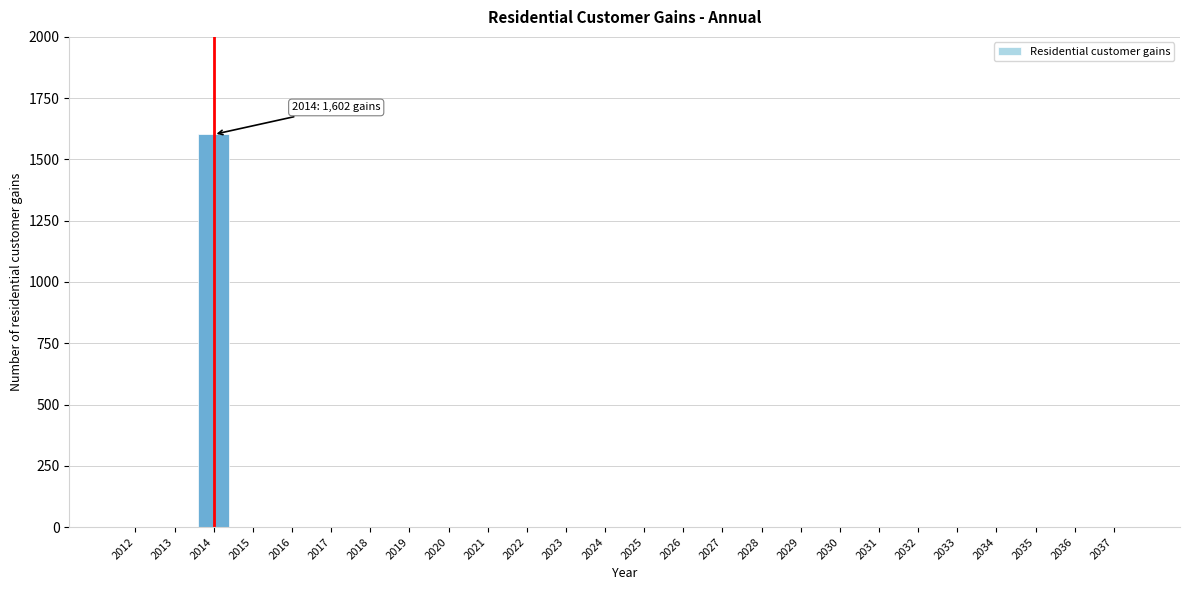

Reading left to right, extract all data points from this chart.

2012=0	2013=0	2014=1602	2015=0	2016=0	2017=0	2018=0	2019=0	2020=0	2021=0	2022=0	2023=0	2024=0	2025=0	2026=0	2027=0	2028=0	2029=0	2030=0	2031=0	2032=0	2033=0	2034=0	2035=0	2036=0	2037=0